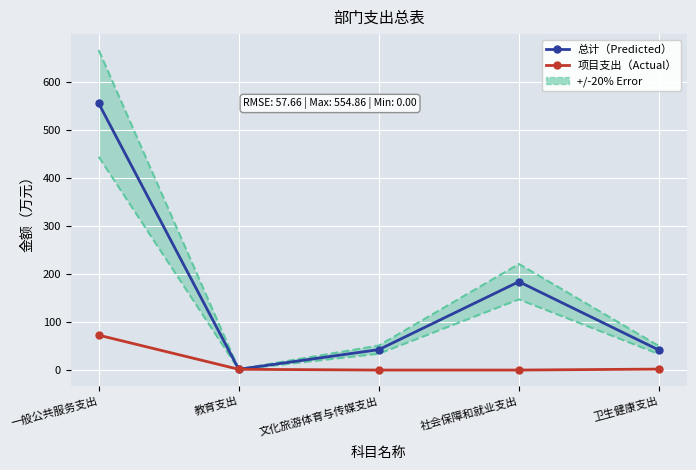

Rank the series at 教育支出 from highest to lowest value.

总计（Predicted）, 项目支出（Actual）